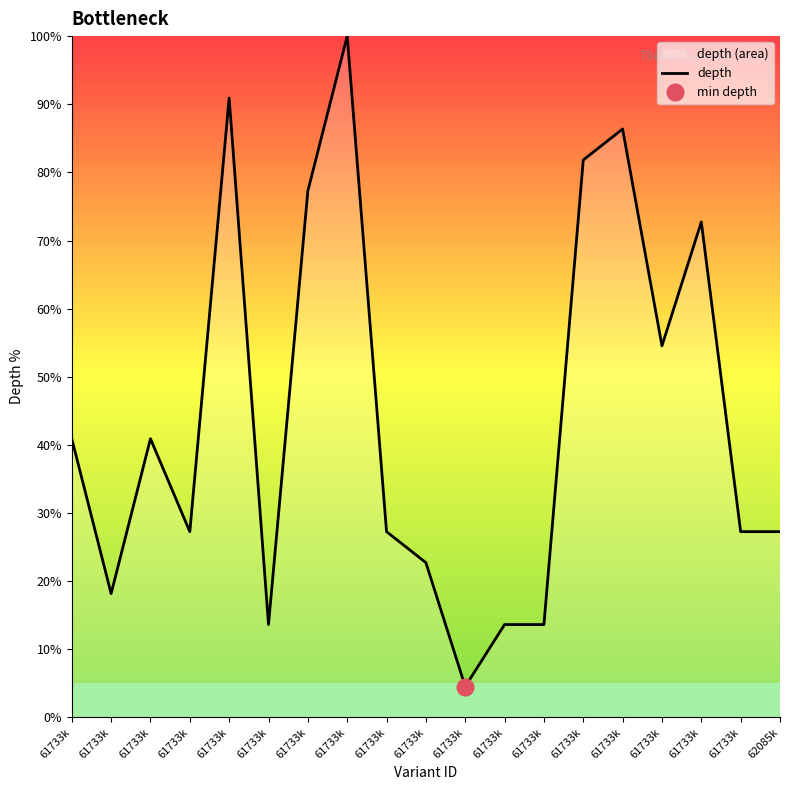

At which label does the data first exceed 27?

61733k